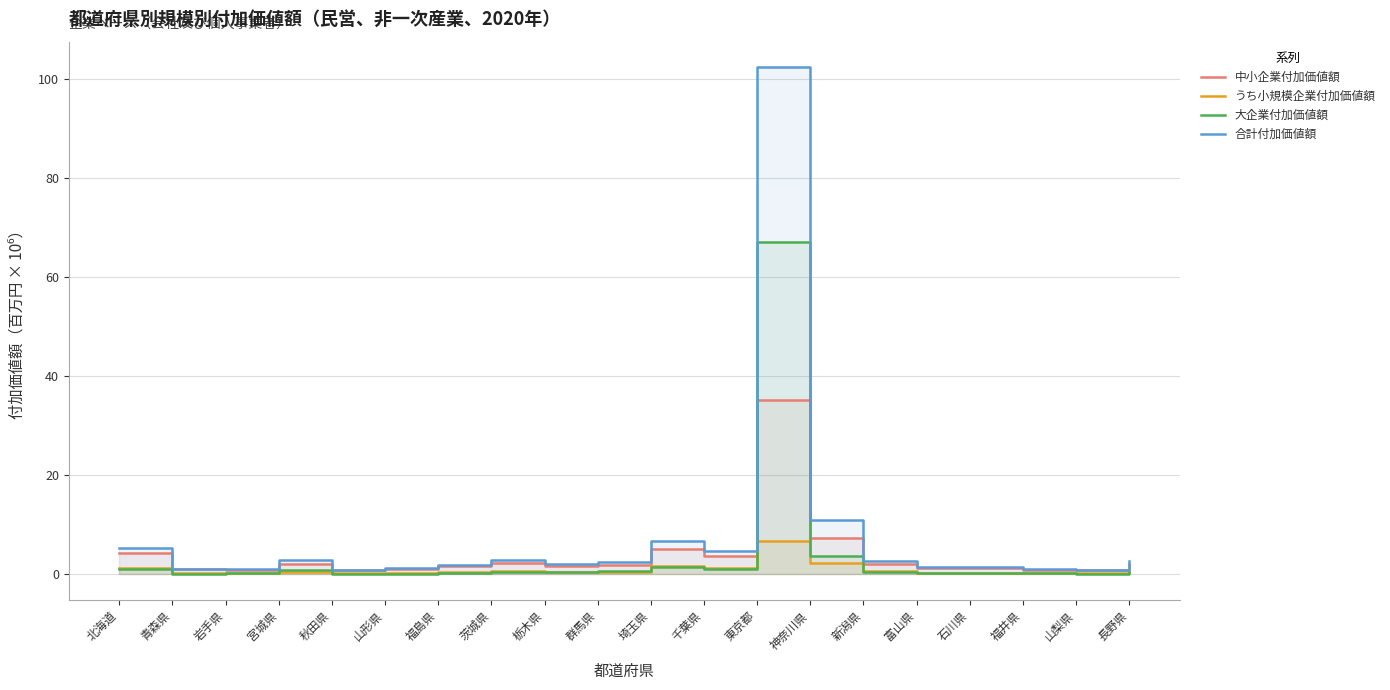

What is the difference between the maximum and minimum values in the うち小規模企業付加価値額 series?

6.5